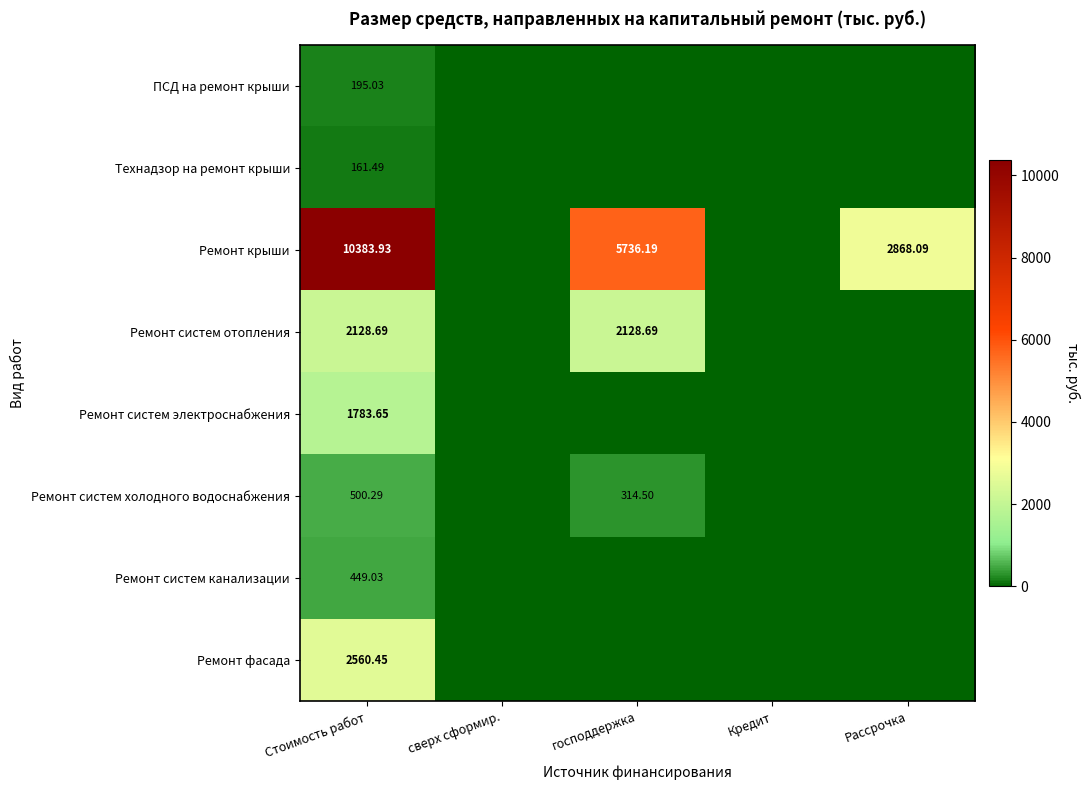

Is the value of Ремонт систем отопления at господдержка greater than the value of Ремонт крыши at Рассрочка?

No